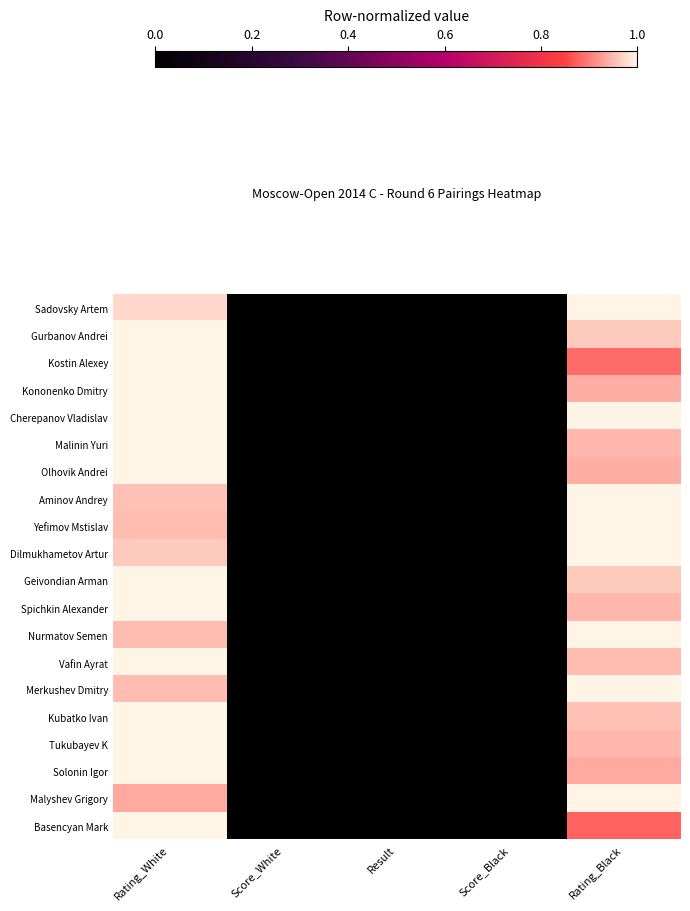

Count the number of categories in the chart.

5